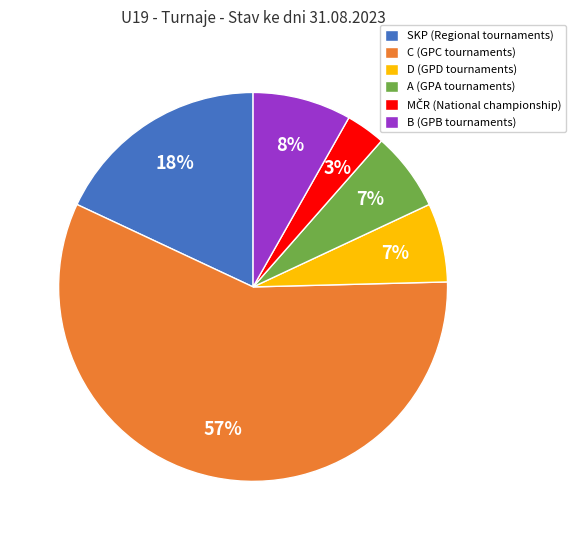

Which has a higher value, A or C?

C